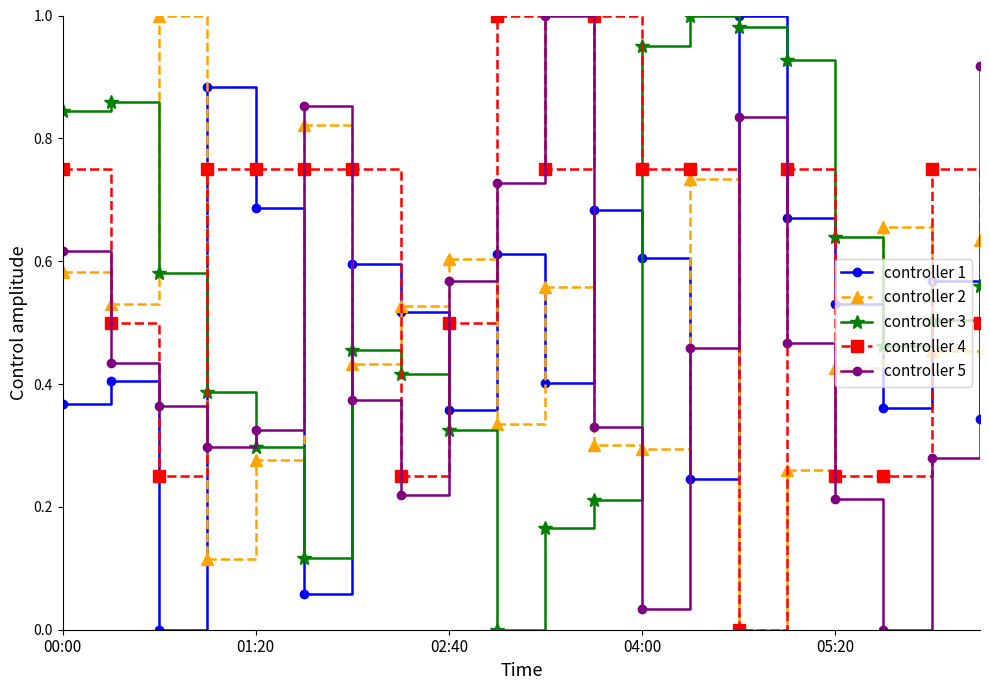

Reading left to right, extract all data points from this chart.

BME280_temperature: 0.4	0.4	0.0	0.9	0.7	0.1	0.6	0.5	0.4	0.6	0.4	0.7	0.6	0.2	1.0	0.7	0.5	0.4	0.6	0.3
BME280_humidity: 0.6	0.5	1.0	0.1	0.3	0.8	0.4	0.5	0.6	0.3	0.6	0.3	0.3	0.7	0.0	0.3	0.4	0.7	0.5	0.6
BME280_pressure: 0.8	0.9	0.6	0.4	0.3	0.1	0.5	0.4	0.3	0.0	0.2	0.2	1.0	1.0	1.0	0.9	0.6	0.5	0.5	0.6
Signal: 0.8	0.5	0.2	0.8	0.8	0.8	0.8	0.2	0.5	1.0	0.8	1.0	0.8	0.8	0.0	0.8	0.2	0.2	0.8	0.5
Max_cycle: 0.6	0.4	0.4	0.3	0.3	0.9	0.4	0.2	0.6	0.7	1.0	0.3	0.0	0.5	0.8	0.5	0.2	0.0	0.3	0.9